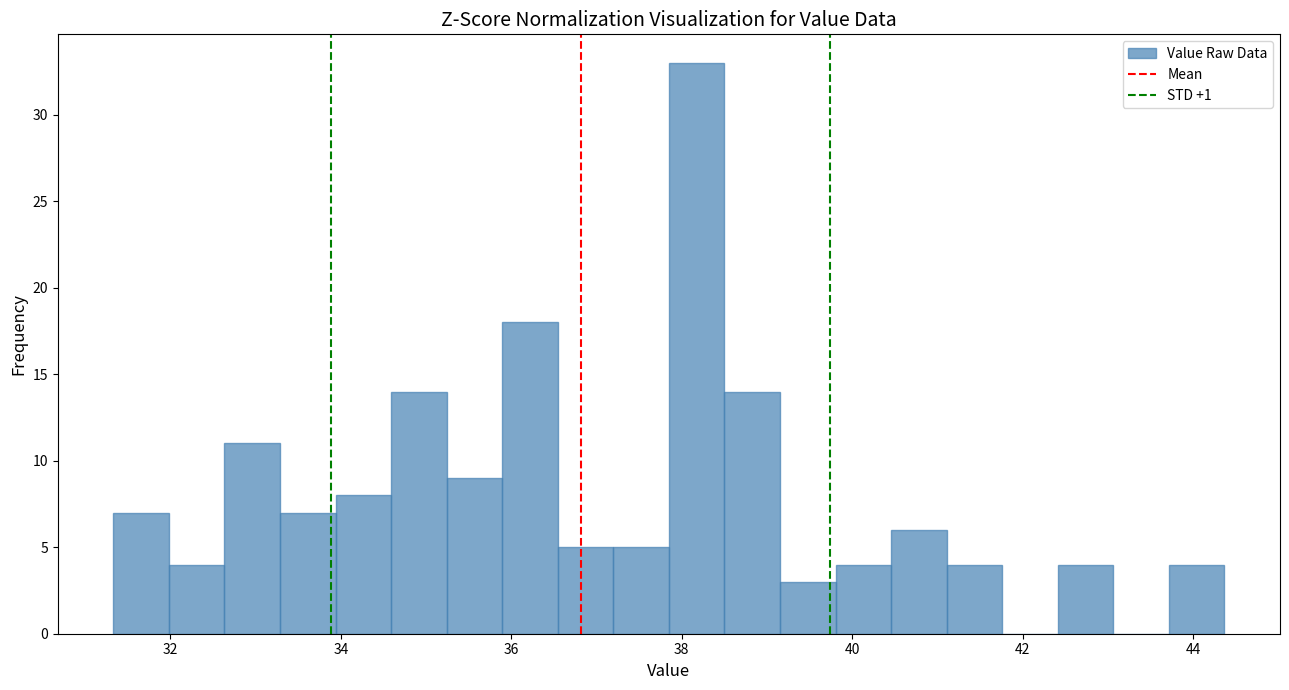

Around what value on the x-axis is the tallest bar? Give the approximate position of its centre, as read against the axis.

38.2